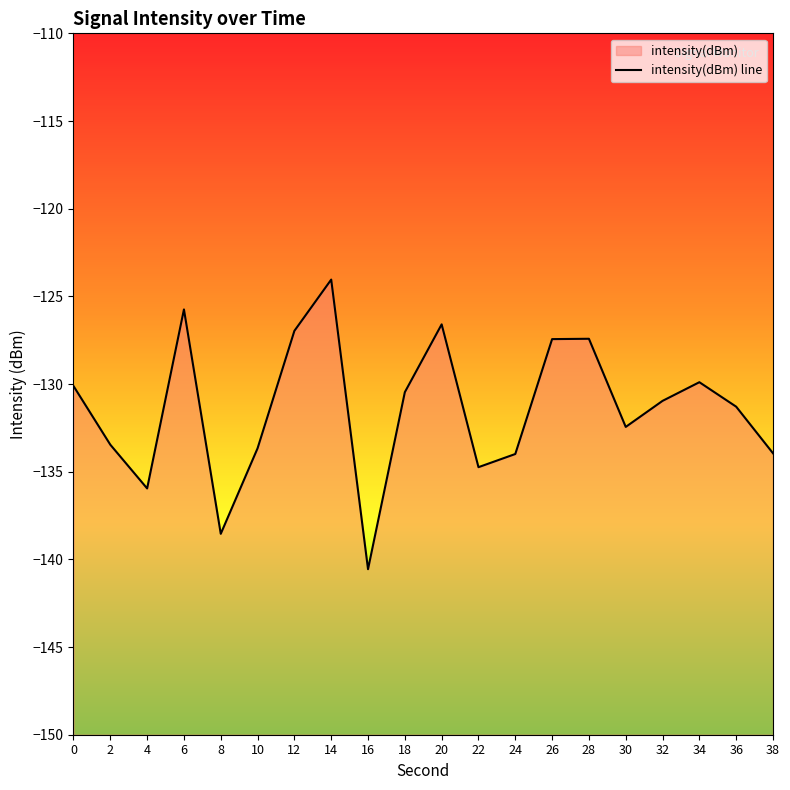

Reading right to left, transcribe all the data shown in this chart.

-133.9	-131.3	-129.9	-131.0	-132.4	-127.4	-127.4	-134.0	-134.7	-126.6	-130.5	-140.6	-124.0	-127.0	-133.7	-138.5	-125.7	-136.0	-133.5	-130.1